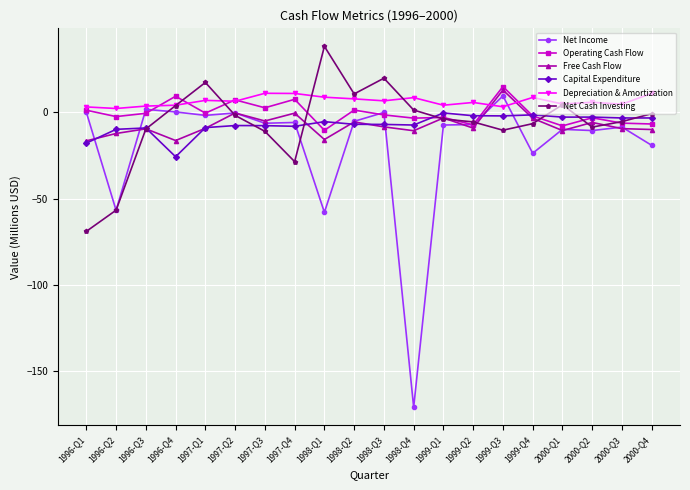

What is the total value across all series at 1999-Q3?

28.6